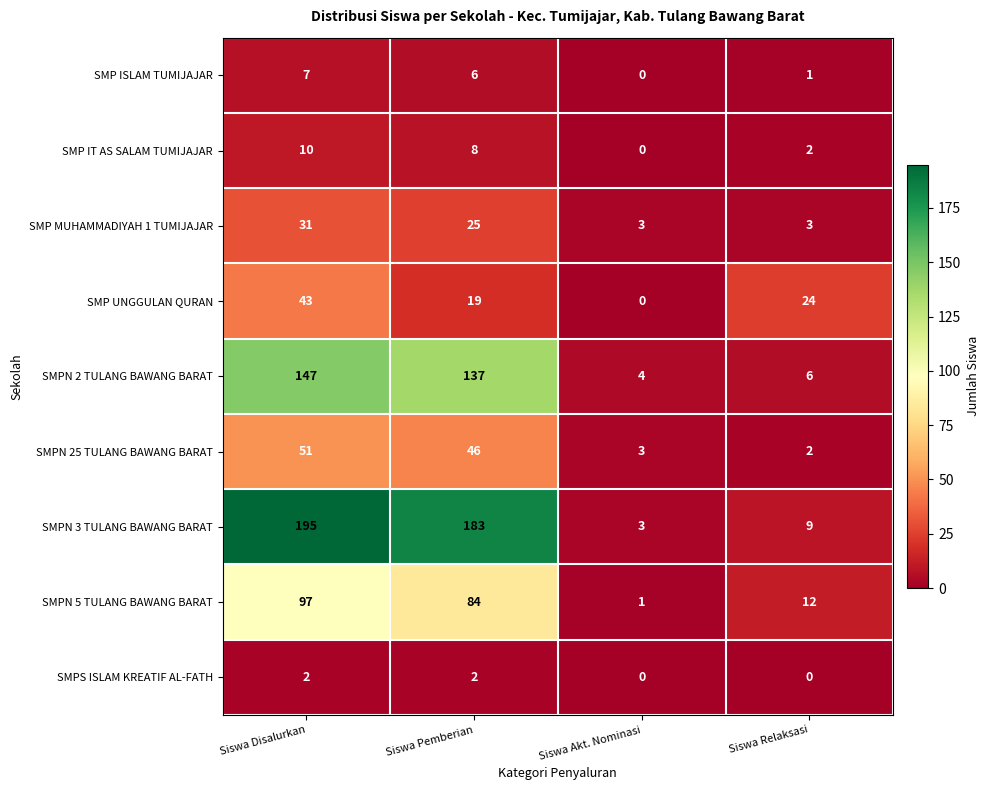

Which series has the largest range (max minus min)?

SMPN 3 TULANG BAWANG BARAT